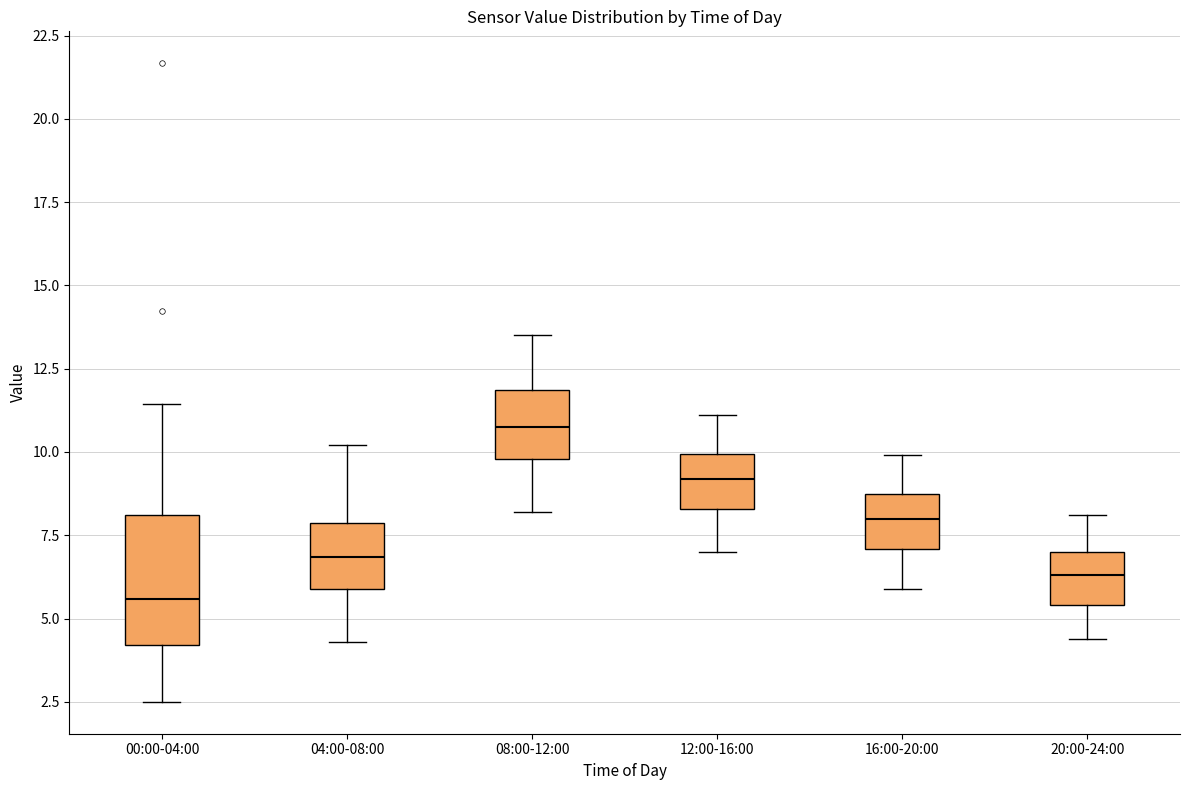

Where is the lower edge of the box for 16:00-20:00 on the y-axis? The values are not printed on the chart, so give them approximately, as read against the axis.

7.0